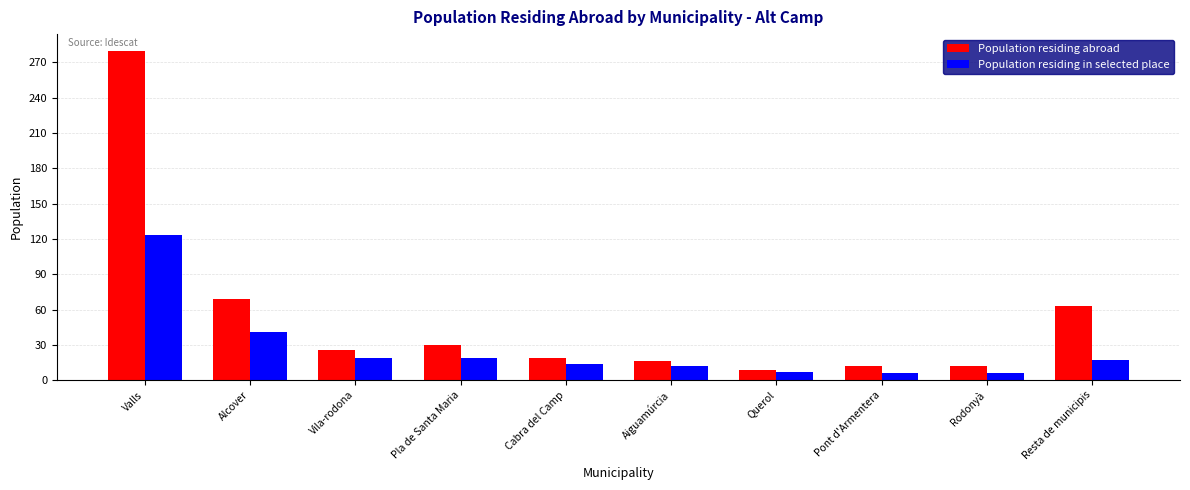

What is the spread (max minus min) of values at Pla de Santa Maria?

11